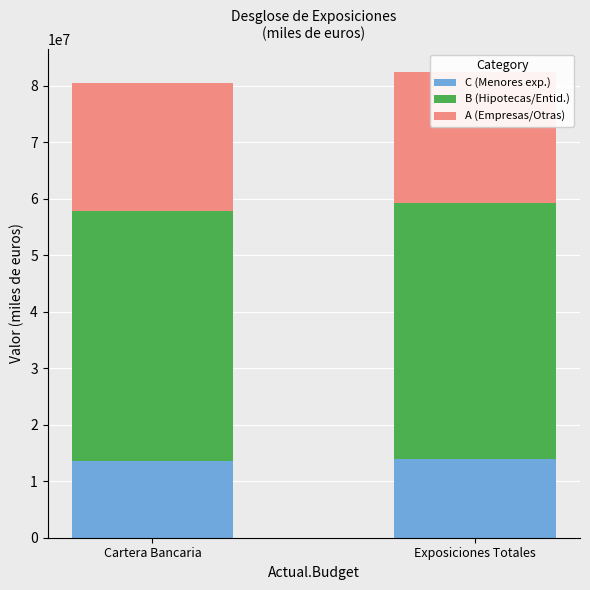

Count the number of categories in the chart.

2